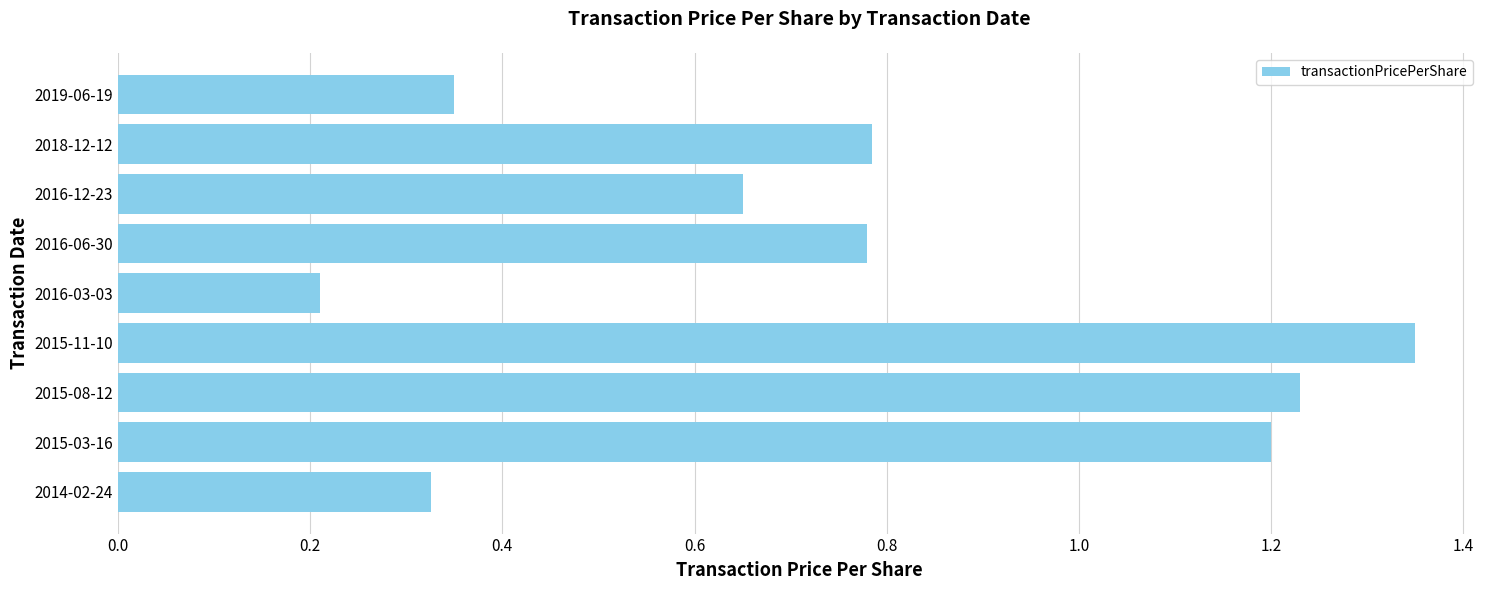

Which category has the lowest value across all series?

2016-03-03